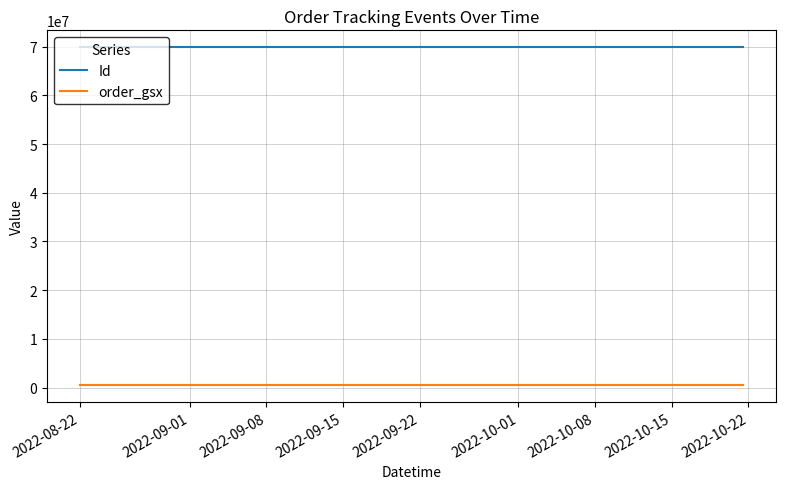

True or false: Id and order_gsx intersect in this chart.

False